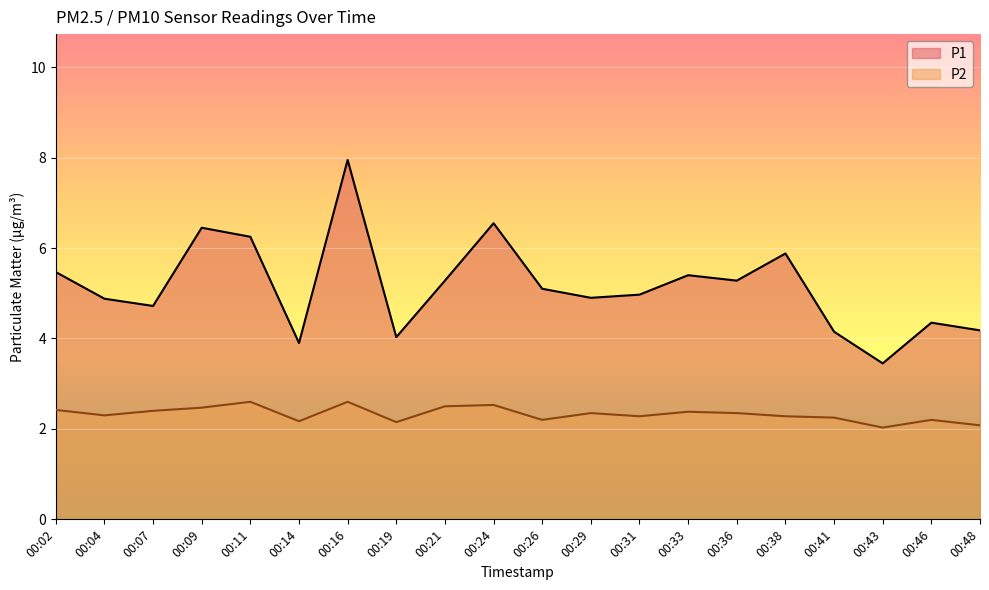

How many categories are shown in the chart?

20